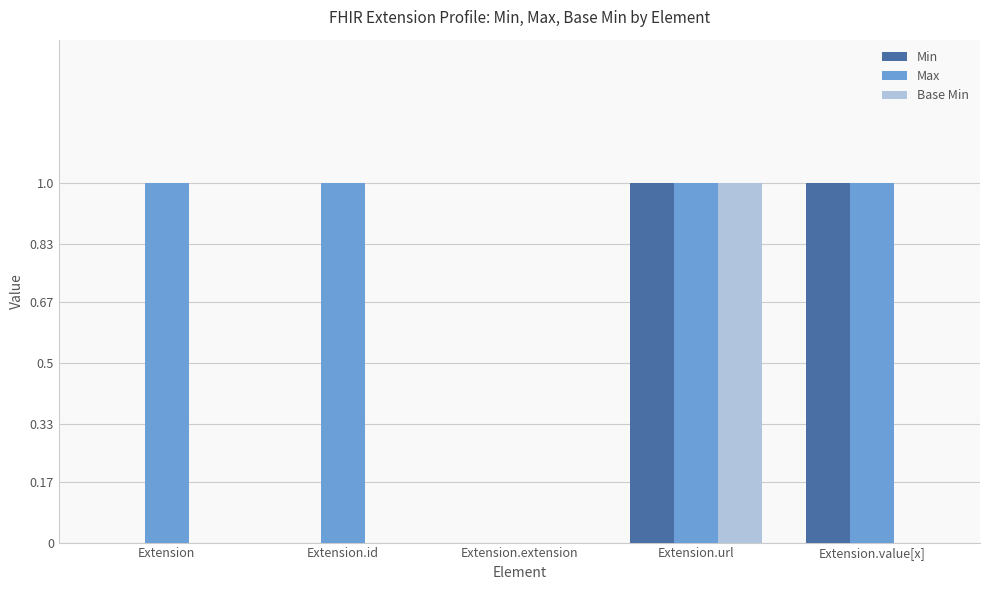

Which category has the highest value in the Base Min series?

Extension.url